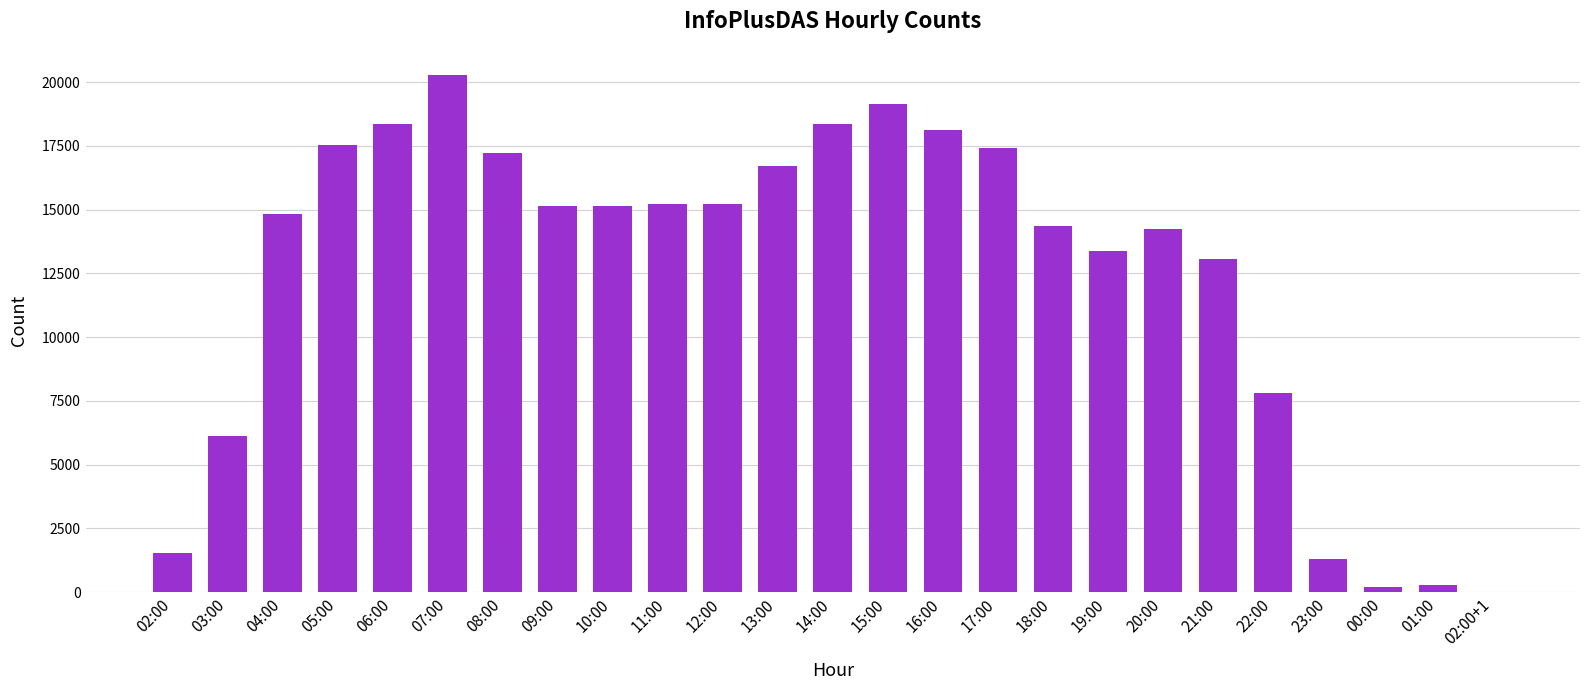

Which category has the highest value across all series?

07:00